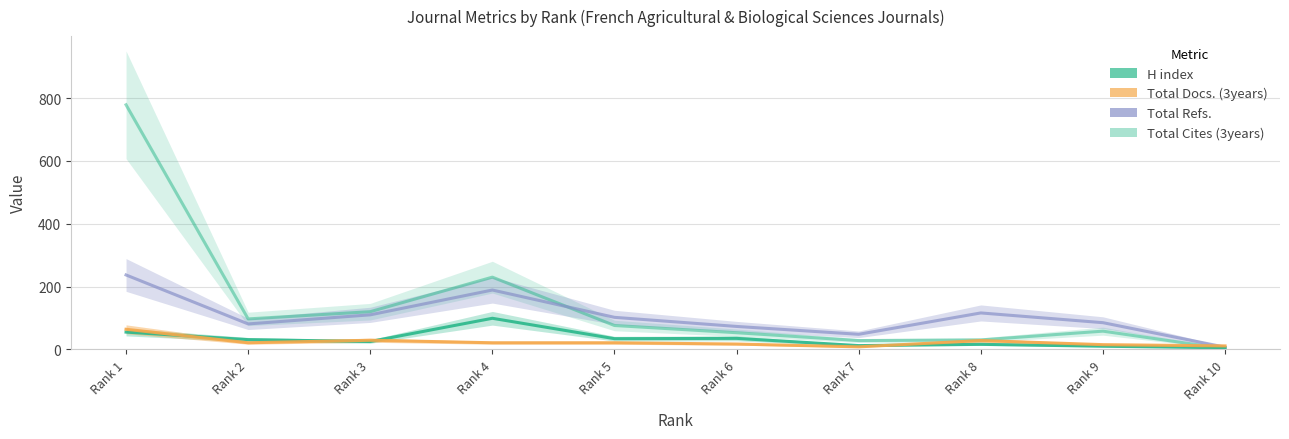

How many data points in H index are above 31?

4